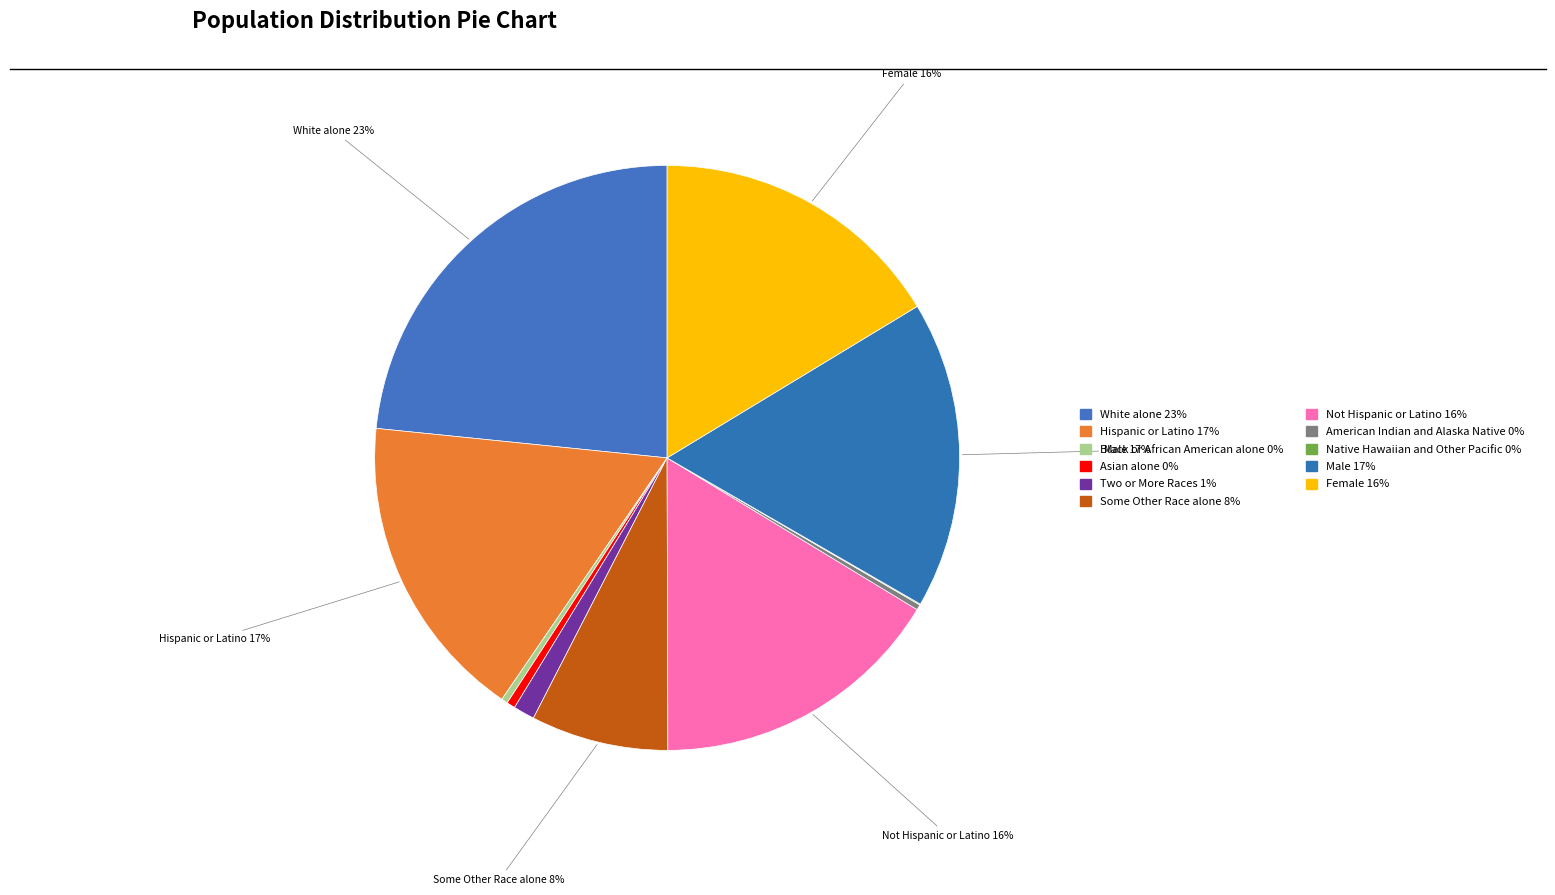

Which category has the smallest portion of the pie?

Native Hawaiian and Other Pacific